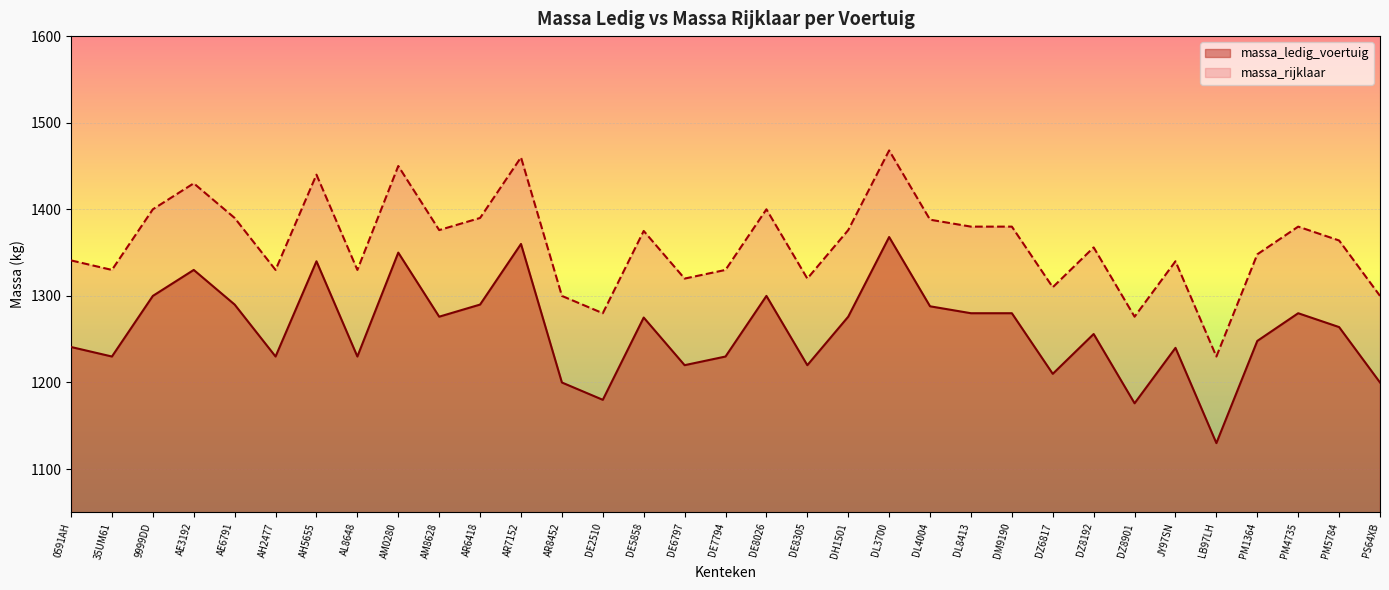

At which label does massa_rijklaar first exceed 1364?

9999DD